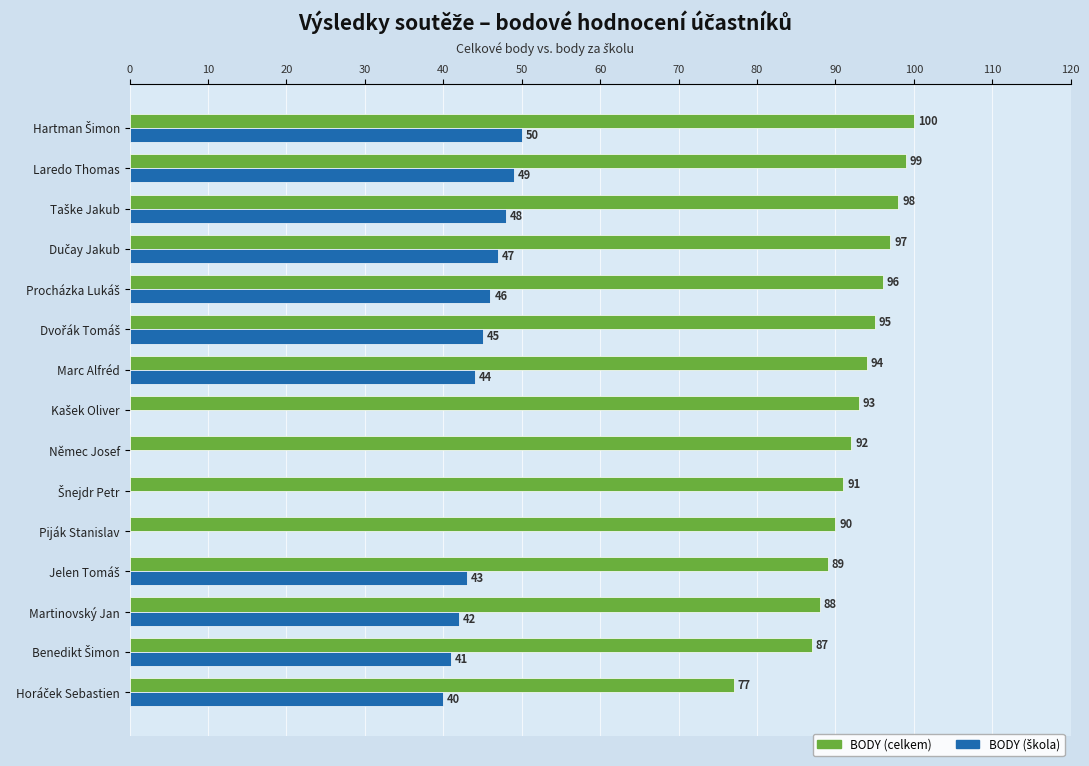

How many categories are shown in the chart?

15